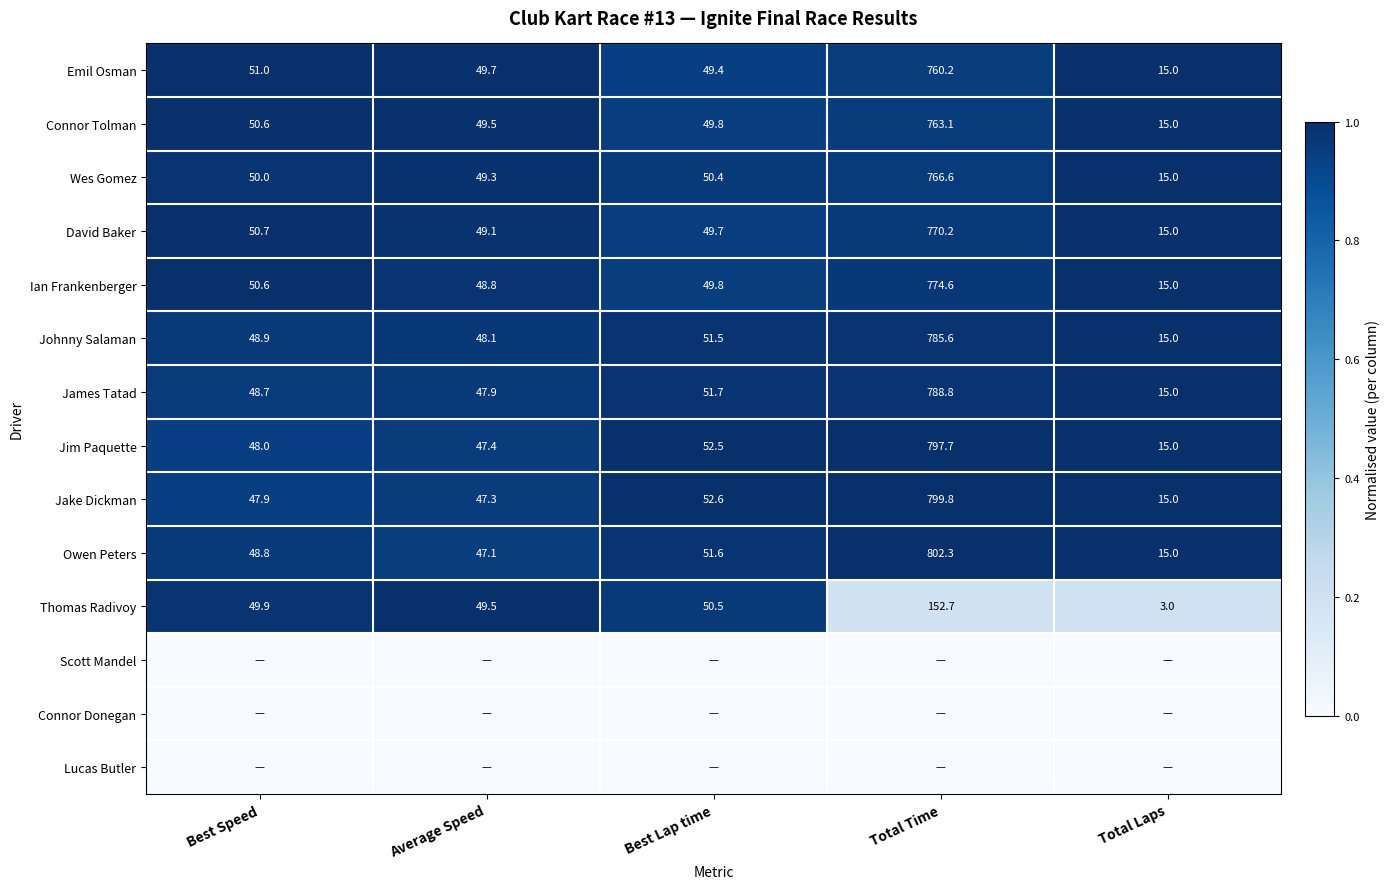

List the labels in order of Johnny Salaman value, smallest first.

Total Laps, Average Speed, Best Speed, Best Lap time, Total Time